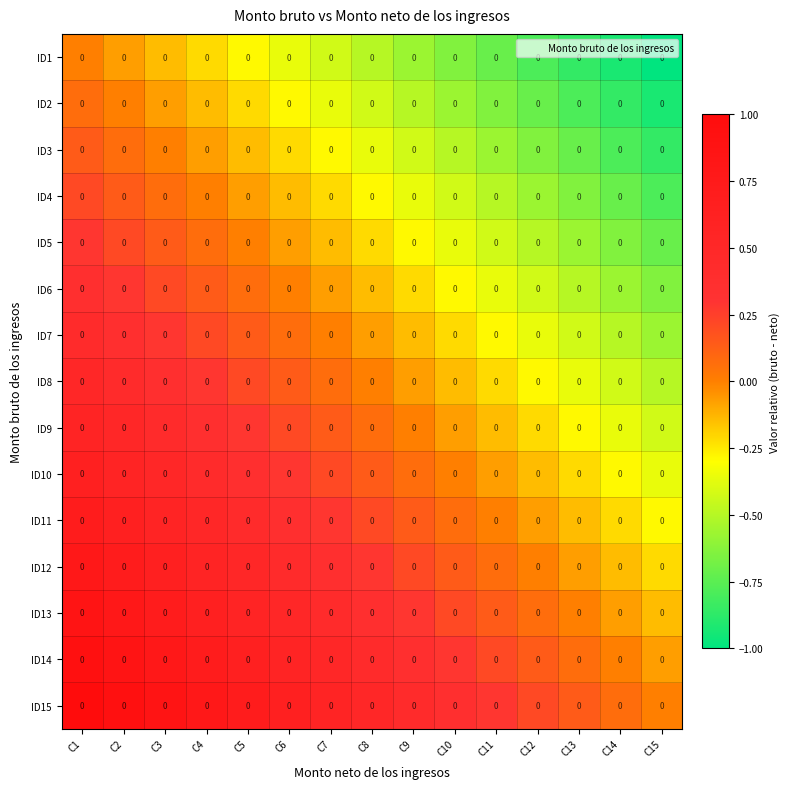

How many data points in ID15 are above 0?

14